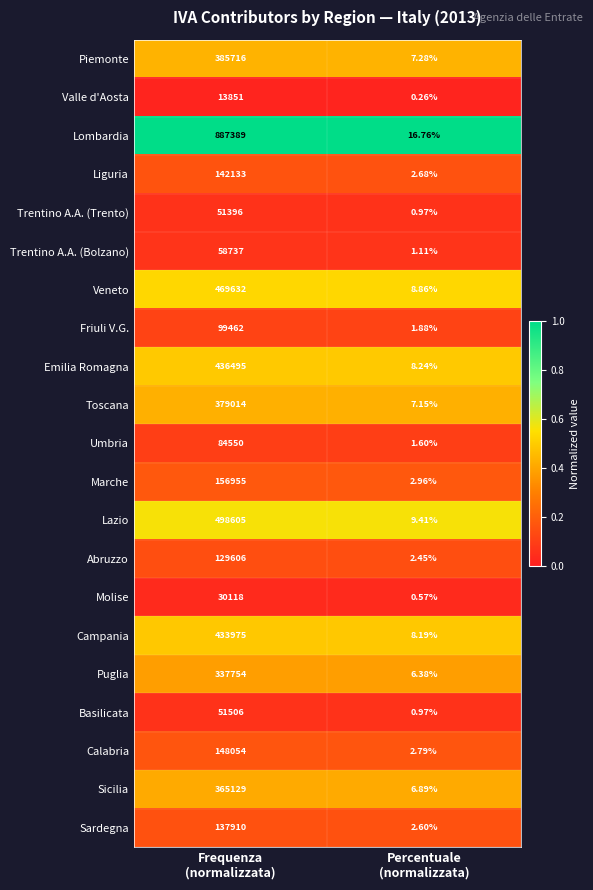

Which series has the largest total across all categories?

Lombardia